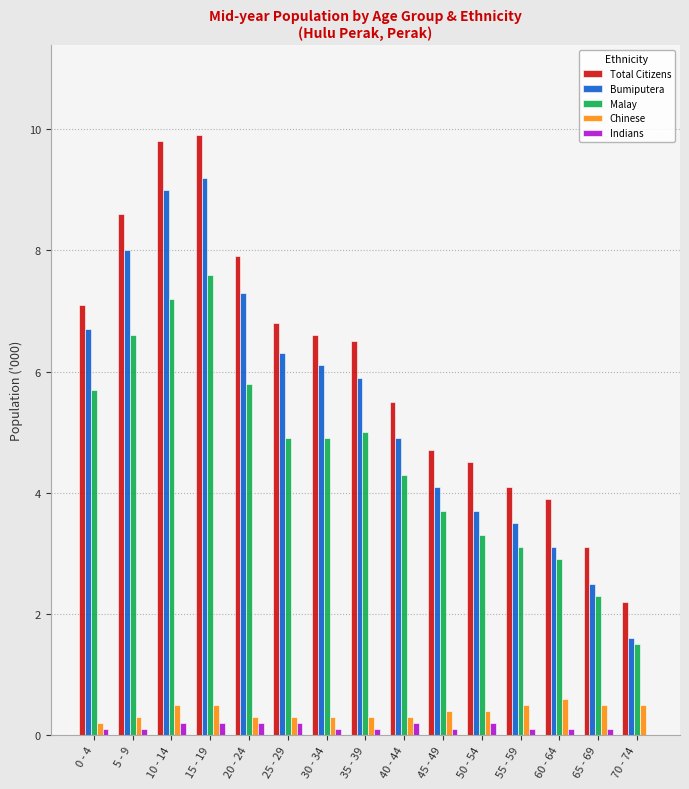

How many groups of bars are there?

15